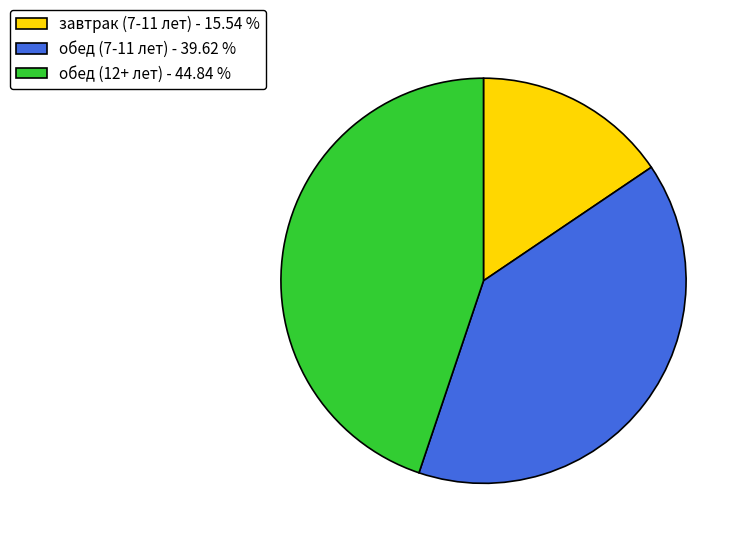

Is there any slice that represents more than half of the pie?

No